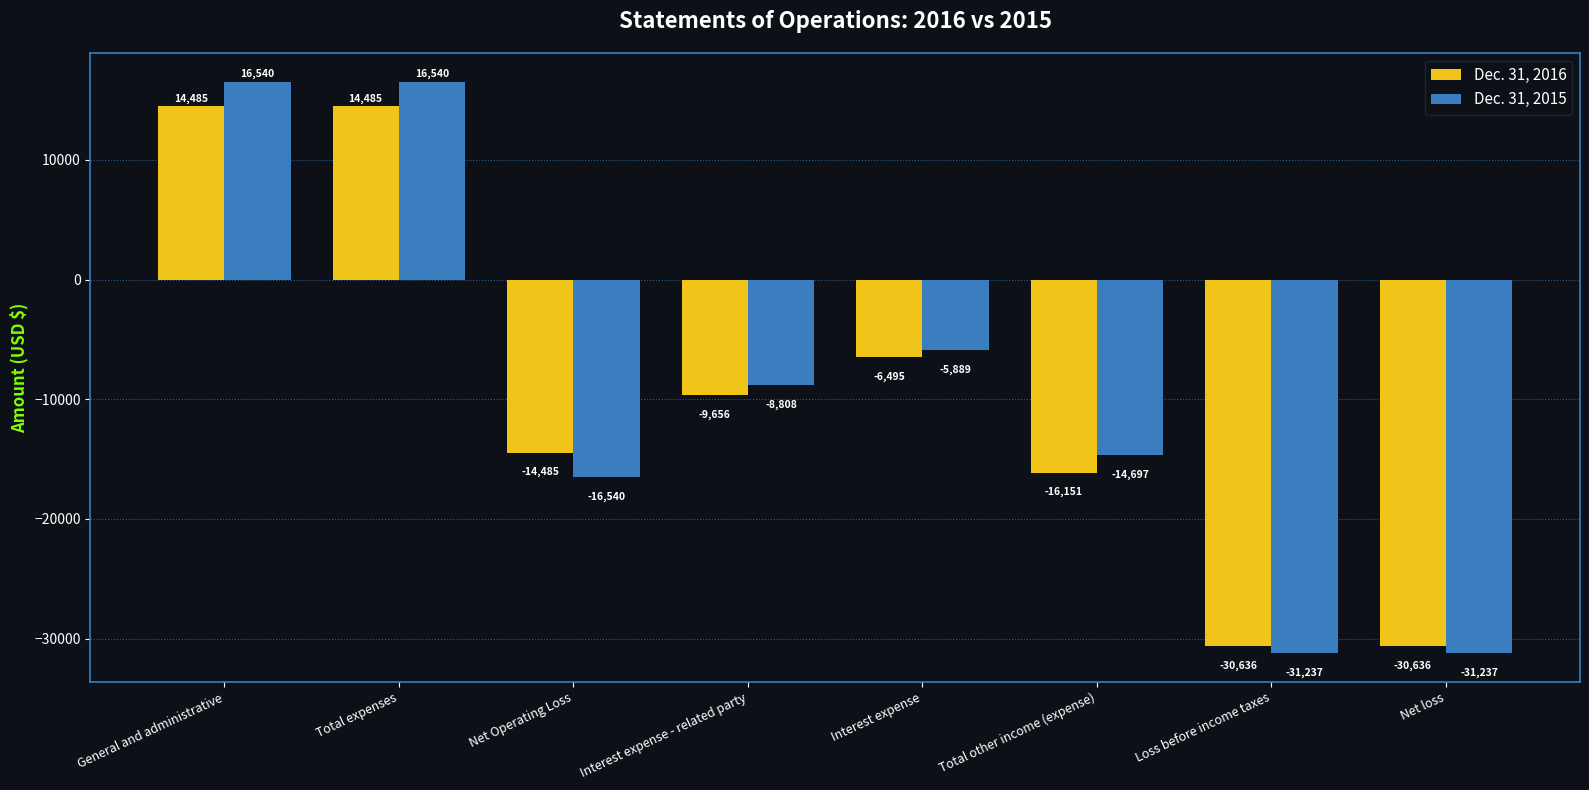

The Dec. 31, 2016 series shows -9656 at Interest expense - related party. True or false?

True